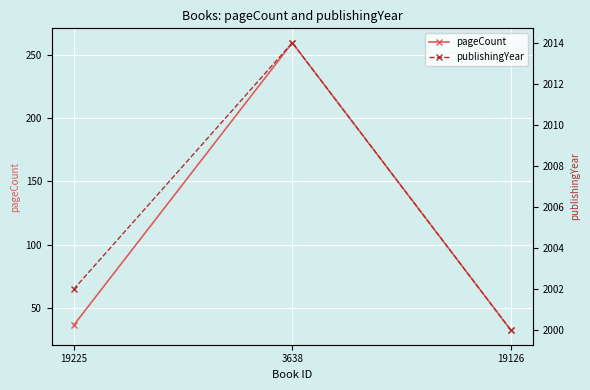

What are all the series names shown in the legend?

pageCount, publishingYear